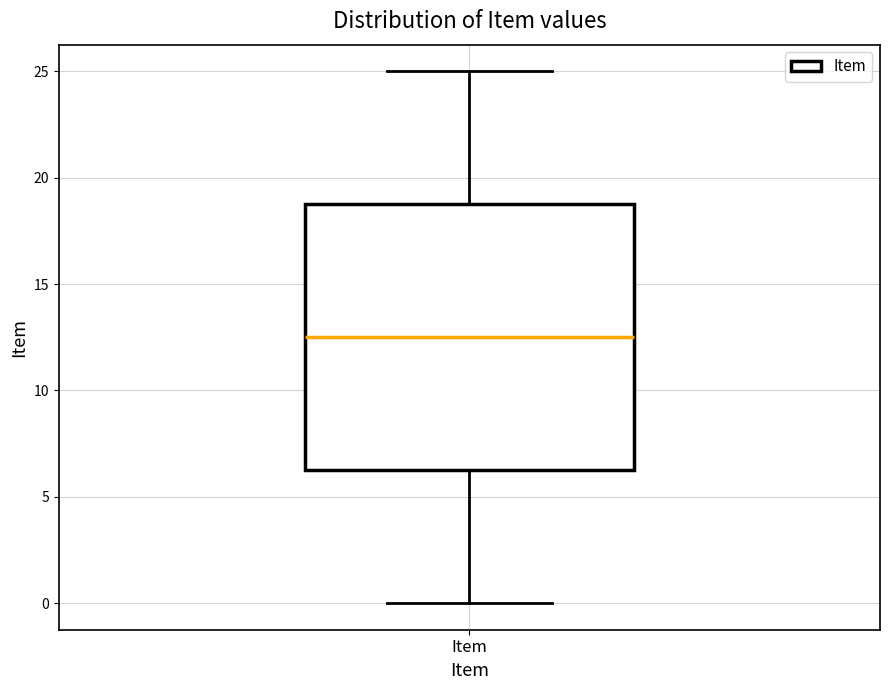

Read this box plot against the y-axis: the position of the median line, the range covered by the box, and the ends of both whiskers. The values are not printed on the chart, so give them approximately, as read against the axis.

median 12.5, box 6.5 to 19.0, whiskers 0.0 to 25.0